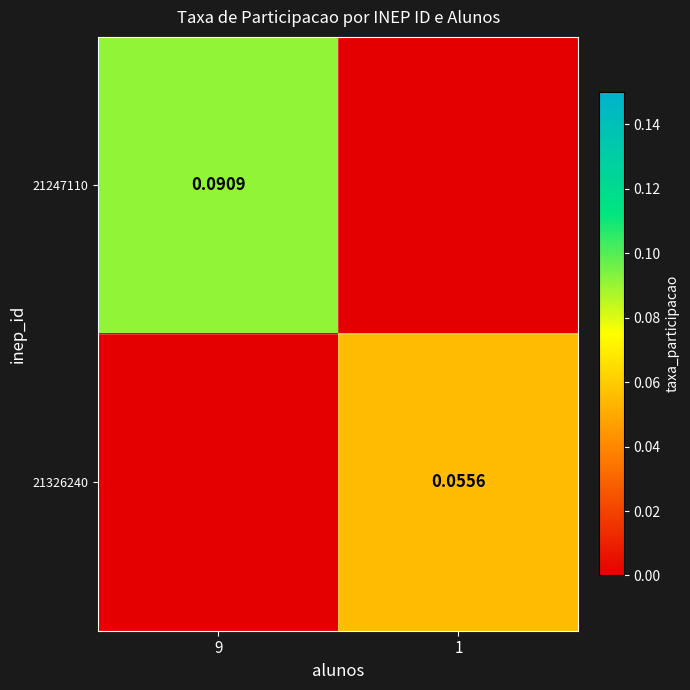

Is the value of 21326240 at 1 greater than the value of 21247110 at 9?

No